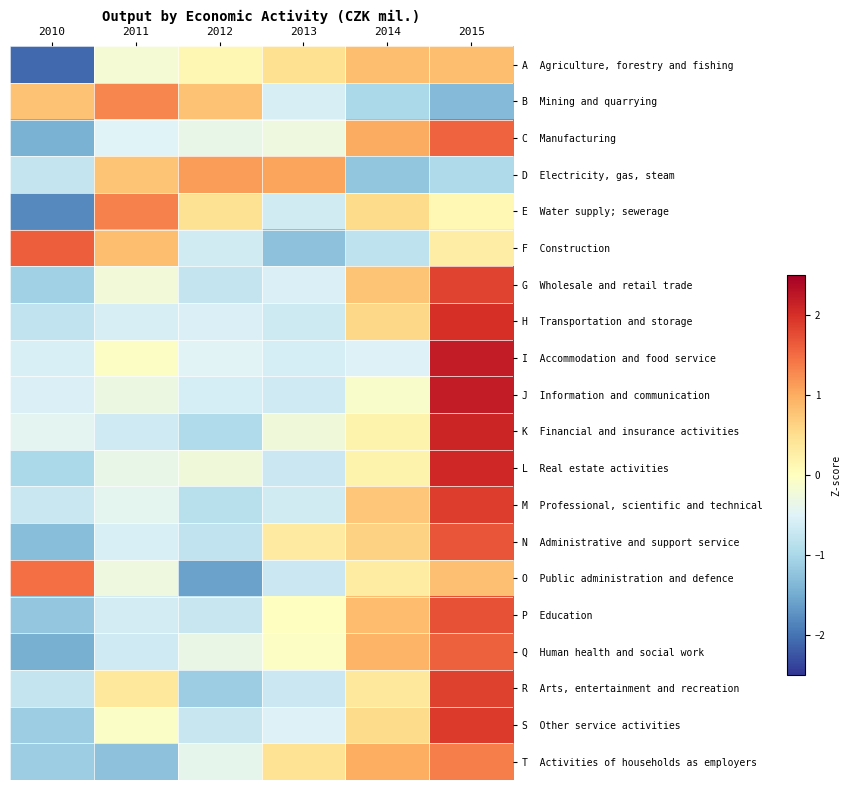

What is the total value across all series at 2010?

-14.3